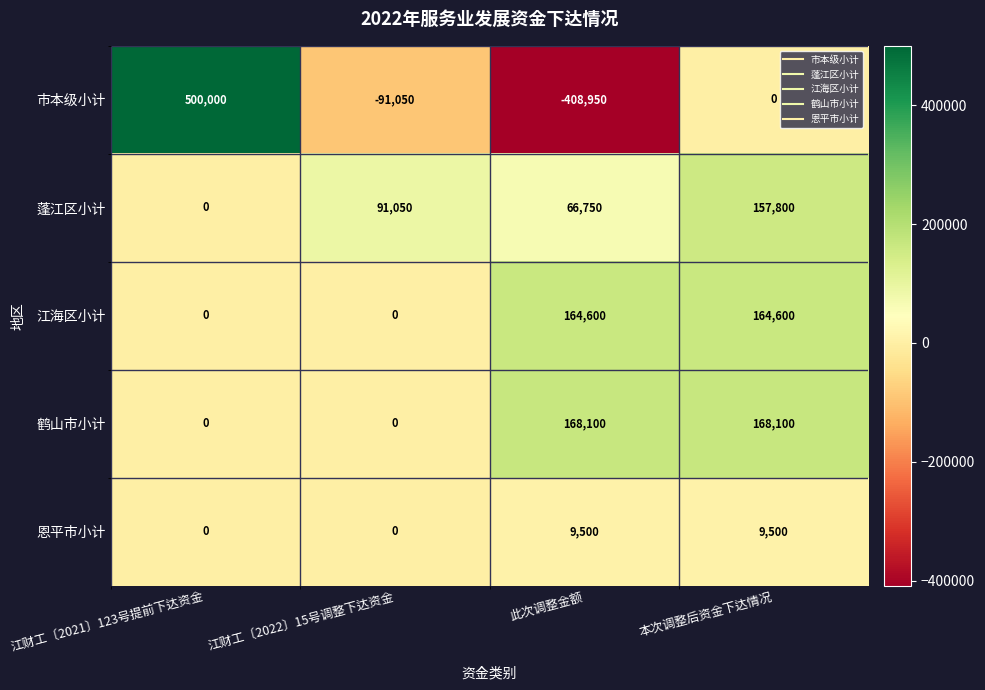

What is the maximum value shown in the chart?

500000